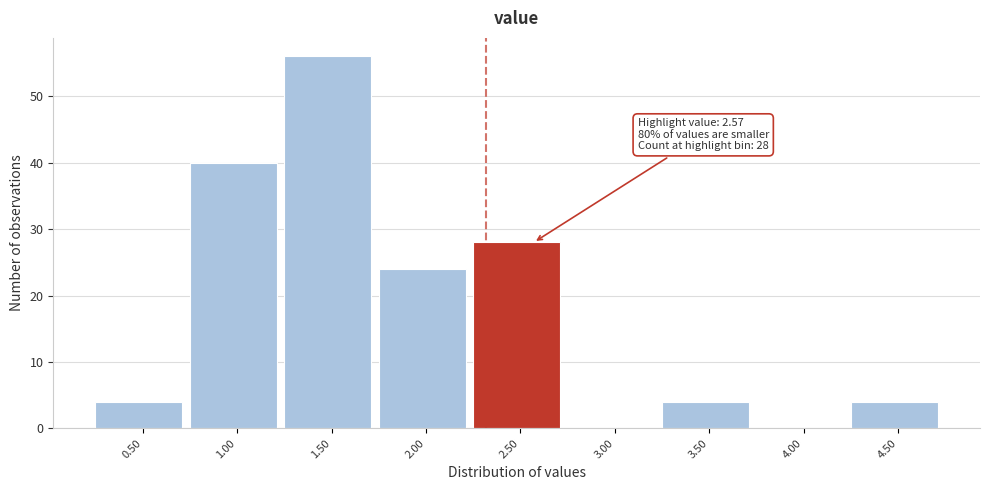

Reading left to right, what are all the values shown in this chart?

0.50=4	1.00=40	1.50=56	2.00=24	2.50=28	3.00=0	3.50=4	4.00=0	4.50=4